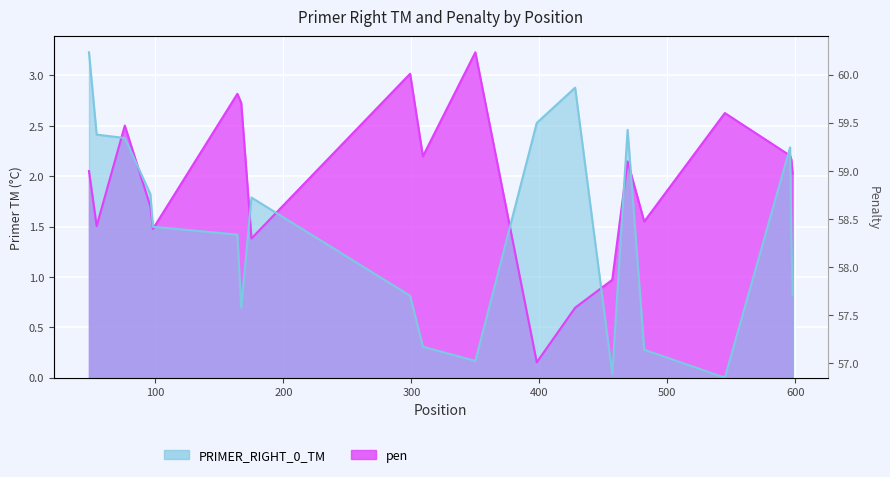

Where is the first local minimum for pen?

54